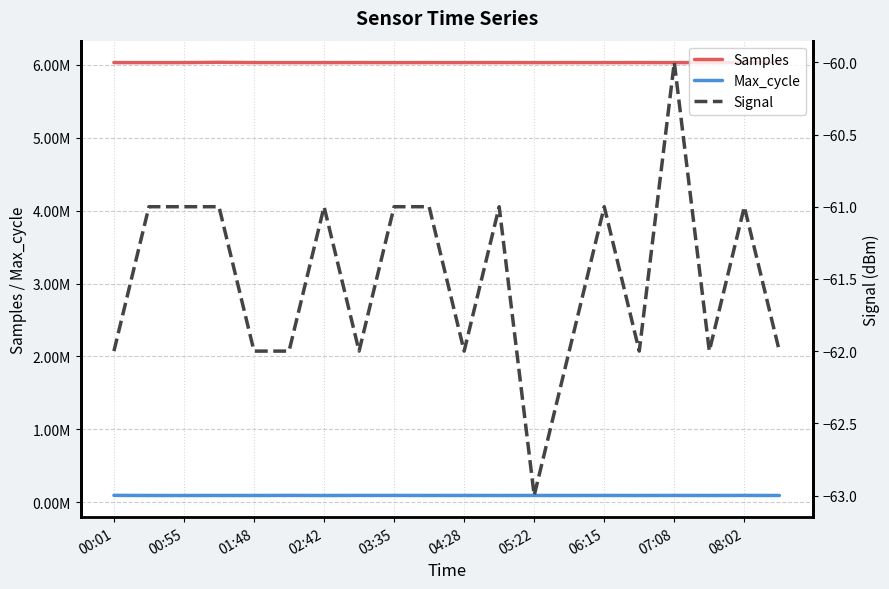

The value of Signal at 19 is -93. True or false?

False